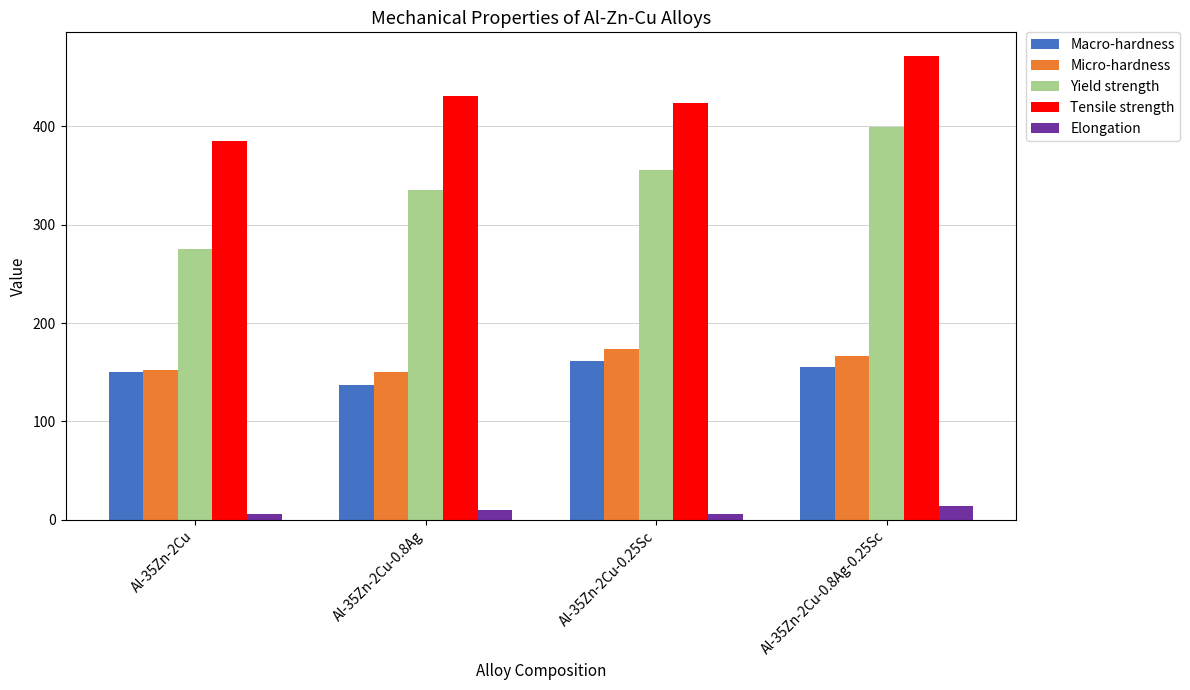

At which label does Macro-hardness first exceed 155?

Al-35Zn-2Cu-0.25Sc